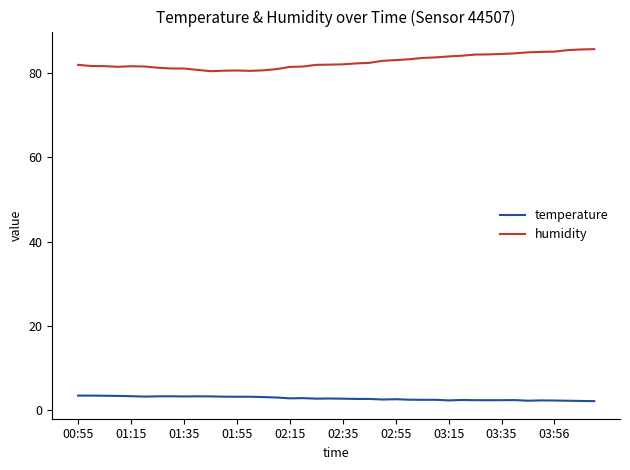

Which series has the largest total across all categories?

humidity